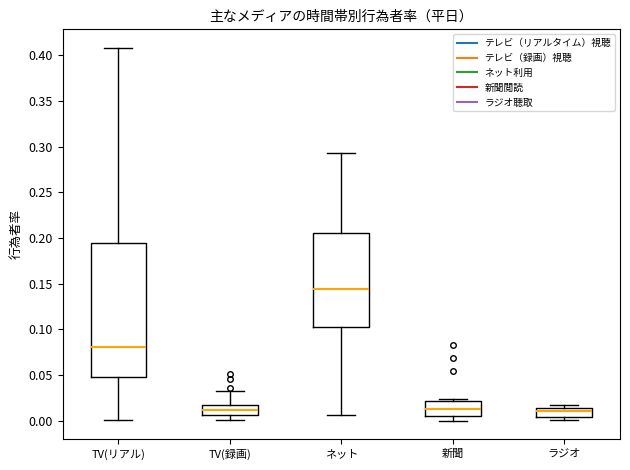

Which box is the tallest, from its lower edge to its upper edge?

TV(リアル)